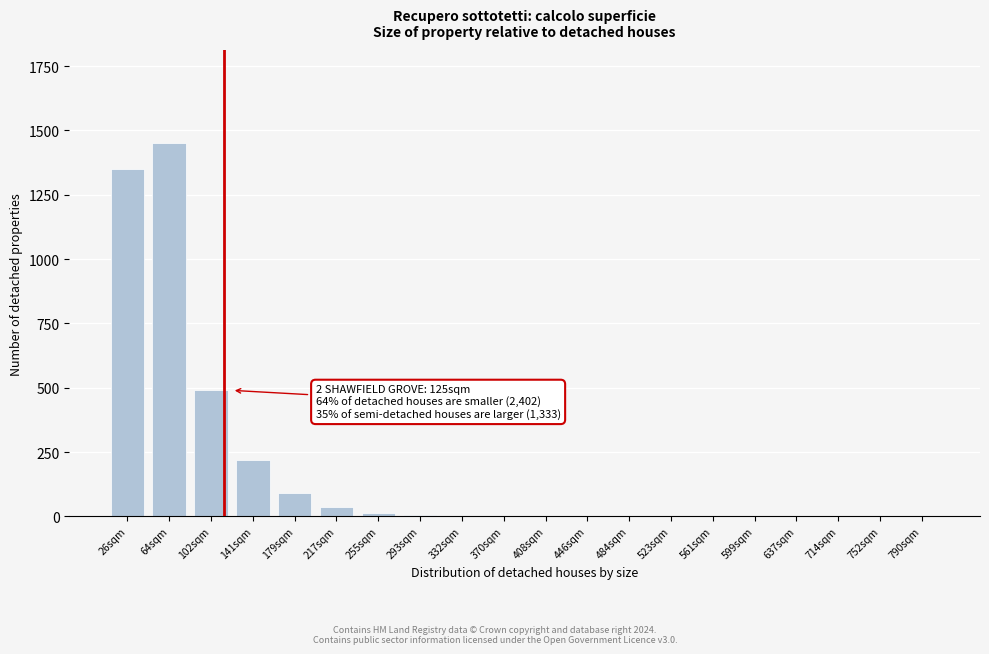

At which category does the chart reach its peak across all series?

64sqm